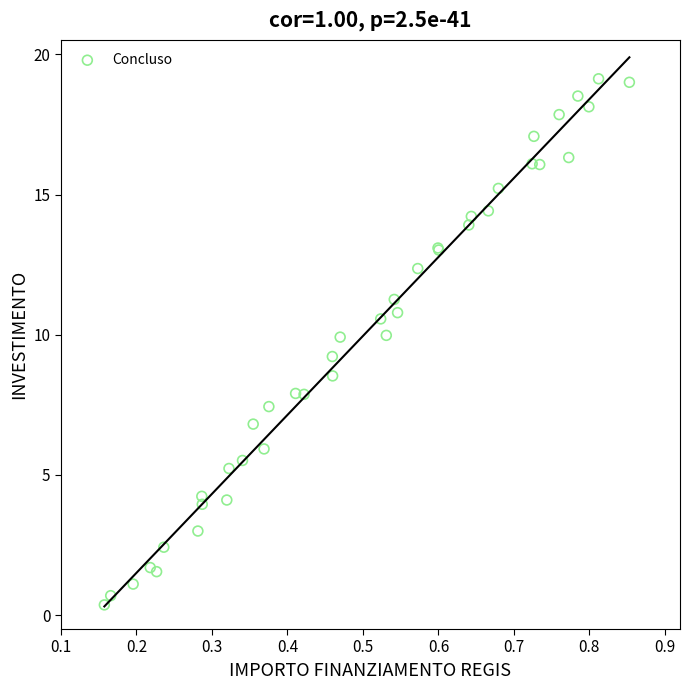

What Y value in the scatter plot is closest to 9?

9.2